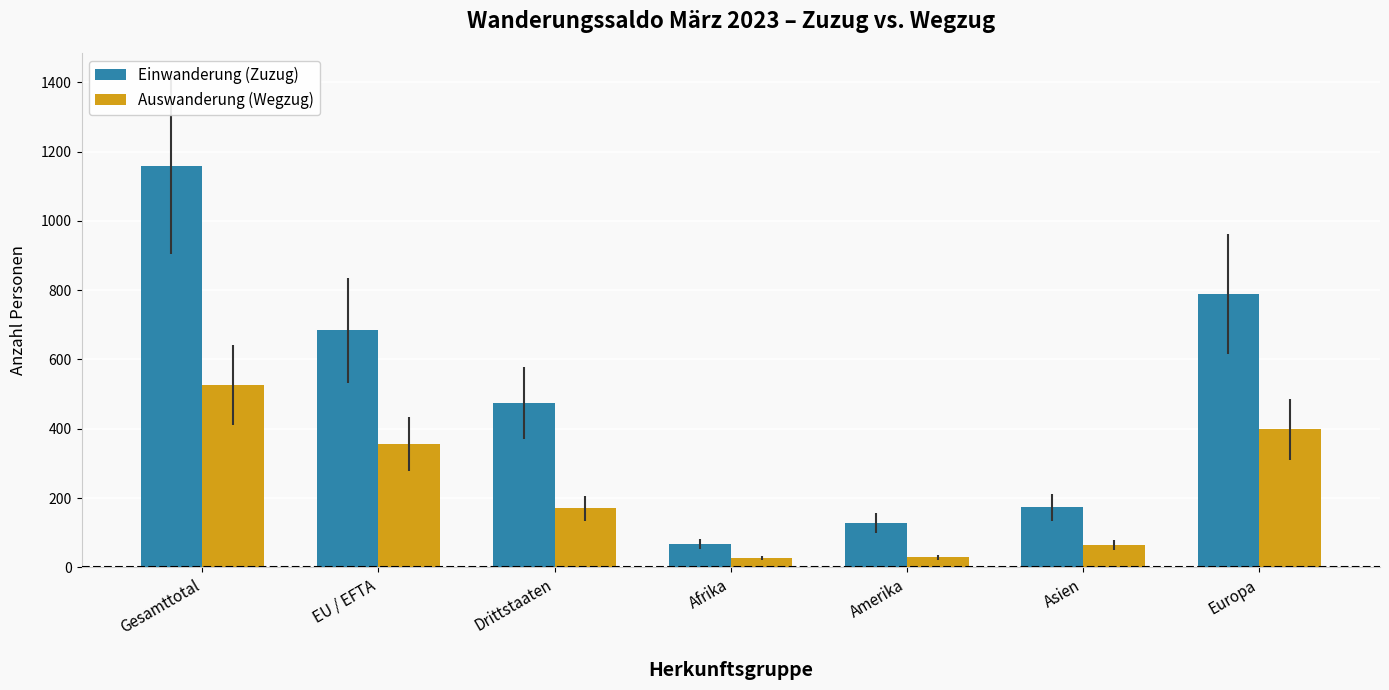

What is the difference between the highest and lowest values at Europa?

389